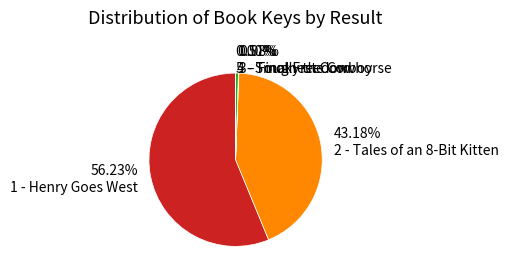

Does 56.23% 1 - Henry Goes West account for over 50% of the chart?

Yes